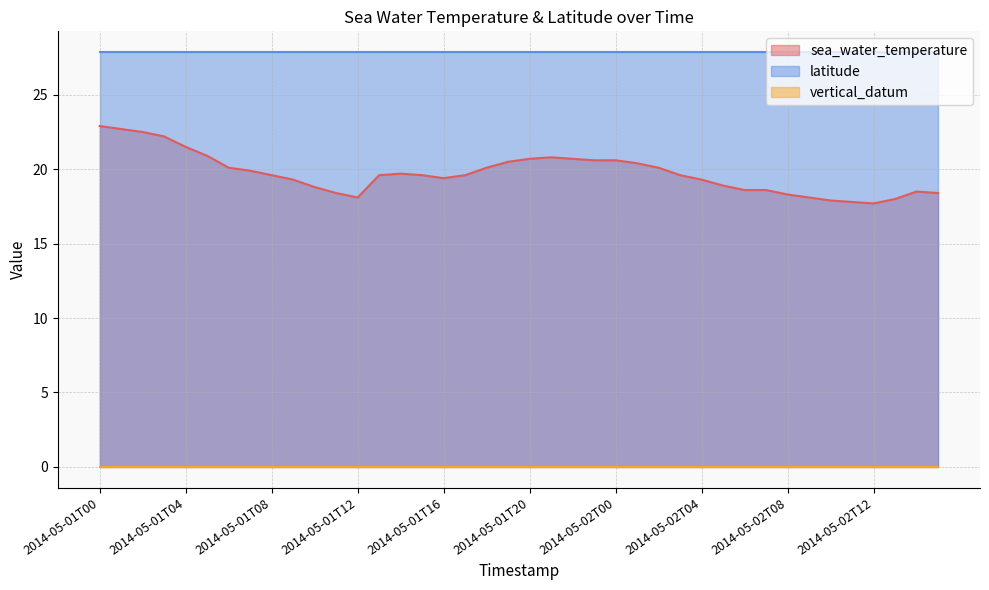

Rank the series by their maximum value, from highest to lowest.

latitude, sea_water_temperature, vertical_datum